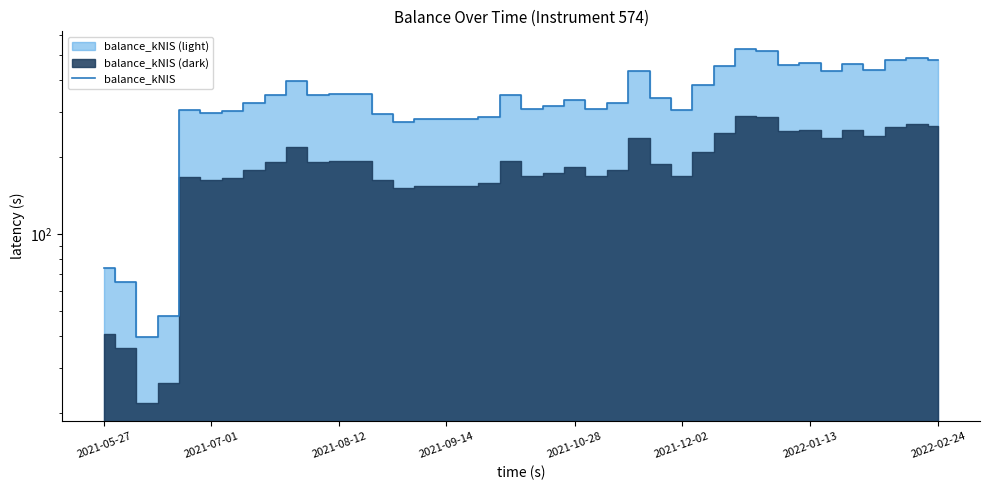

Which has a higher value, 18 or 9?

9